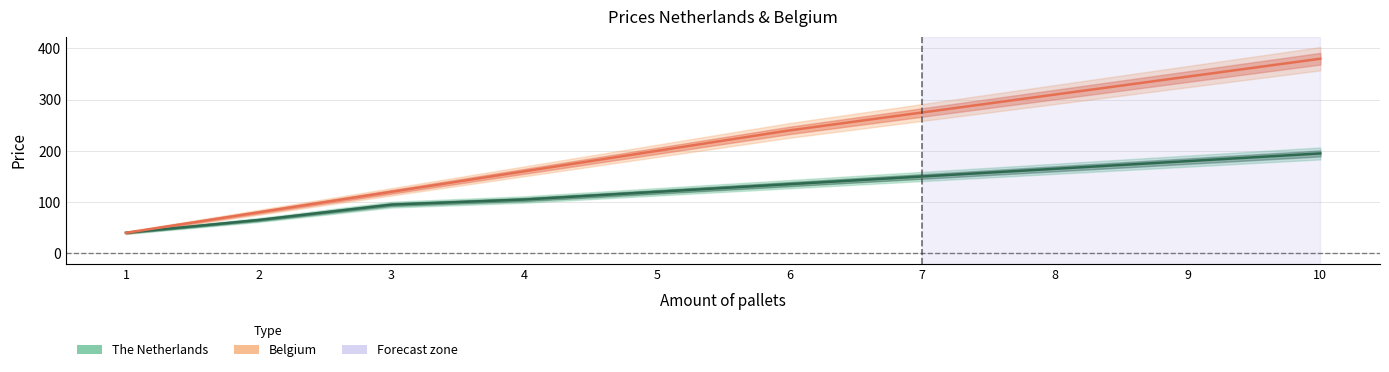

Where does the The Netherlands series first go above 135?

7